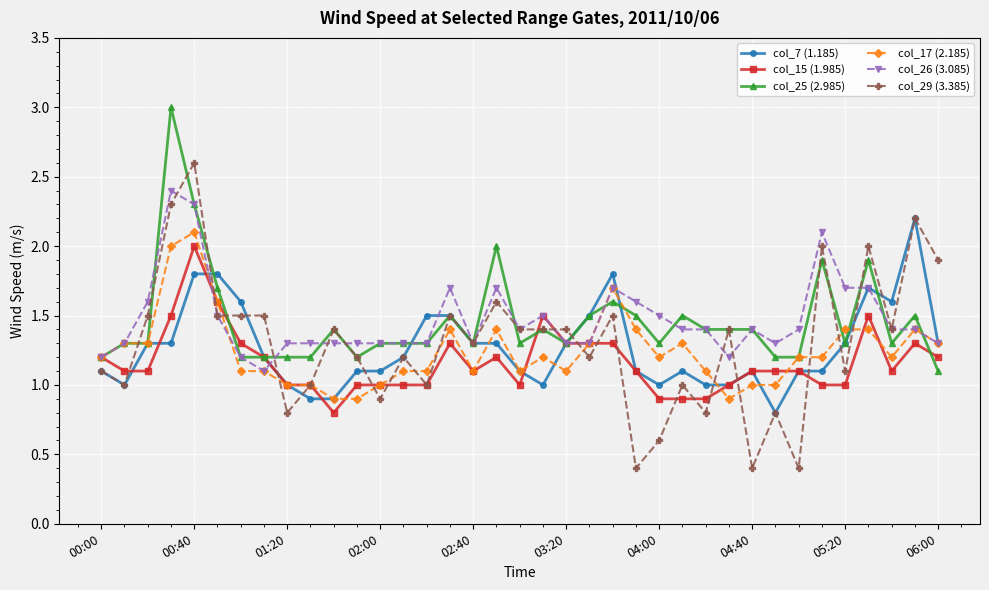

Reading left to right, what are all the values shown in this chart?

col_7 (1.185): 1.1	1.0	1.3	1.3	1.8	1.8	1.6	1.2	1.0	0.9	0.9	1.1	1.1	1.2	1.5	1.5	1.3	1.3	1.1	1.0	1.3	1.5	1.8	1.1	1.0	1.1	1.0	1.0	1.1	0.8	1.1	1.1	1.3	1.7	1.6	2.2	1.3
col_15 (1.985): 1.2	1.1	1.1	1.5	2.0	1.6	1.3	1.2	1.0	1.0	0.8	1.0	1.0	1.0	1.0	1.3	1.1	1.2	1.0	1.5	1.3	1.3	1.3	1.1	0.9	0.9	0.9	1.0	1.1	1.1	1.1	1.0	1.0	1.5	1.1	1.3	1.2
col_25 (2.985): 1.2	1.3	1.3	3.0	2.3	1.7	1.2	1.2	1.2	1.2	1.4	1.2	1.3	1.3	1.3	1.5	1.3	2.0	1.3	1.4	1.3	1.5	1.6	1.5	1.3	1.5	1.4	1.4	1.4	1.2	1.2	1.9	1.3	1.9	1.3	1.5	1.1
col_17 (2.185): 1.2	1.3	1.3	2.0	2.1	1.6	1.1	1.1	1.0	1.0	0.9	0.9	1.0	1.1	1.1	1.4	1.1	1.4	1.1	1.2	1.1	1.3	1.7	1.4	1.2	1.3	1.1	0.9	1.0	1.0	1.2	1.2	1.4	1.4	1.2	1.4	1.3
col_26 (3.085): 1.2	1.3	1.6	2.4	2.3	1.5	1.2	1.1	1.3	1.3	1.3	1.3	1.3	1.3	1.3	1.7	1.3	1.7	1.4	1.5	1.3	1.3	1.7	1.6	1.5	1.4	1.4	1.2	1.4	1.3	1.4	2.1	1.7	1.7	1.4	1.4	1.3
col_29 (3.385): 1.1	1.0	1.5	2.3	2.6	1.5	1.5	1.5	0.8	1.0	1.4	1.2	0.9	1.2	1.0	1.5	1.3	1.6	1.4	1.4	1.4	1.2	1.5	0.4	0.6	1.0	0.8	1.4	0.4	0.8	0.4	2.0	1.1	2.0	1.4	2.2	1.9